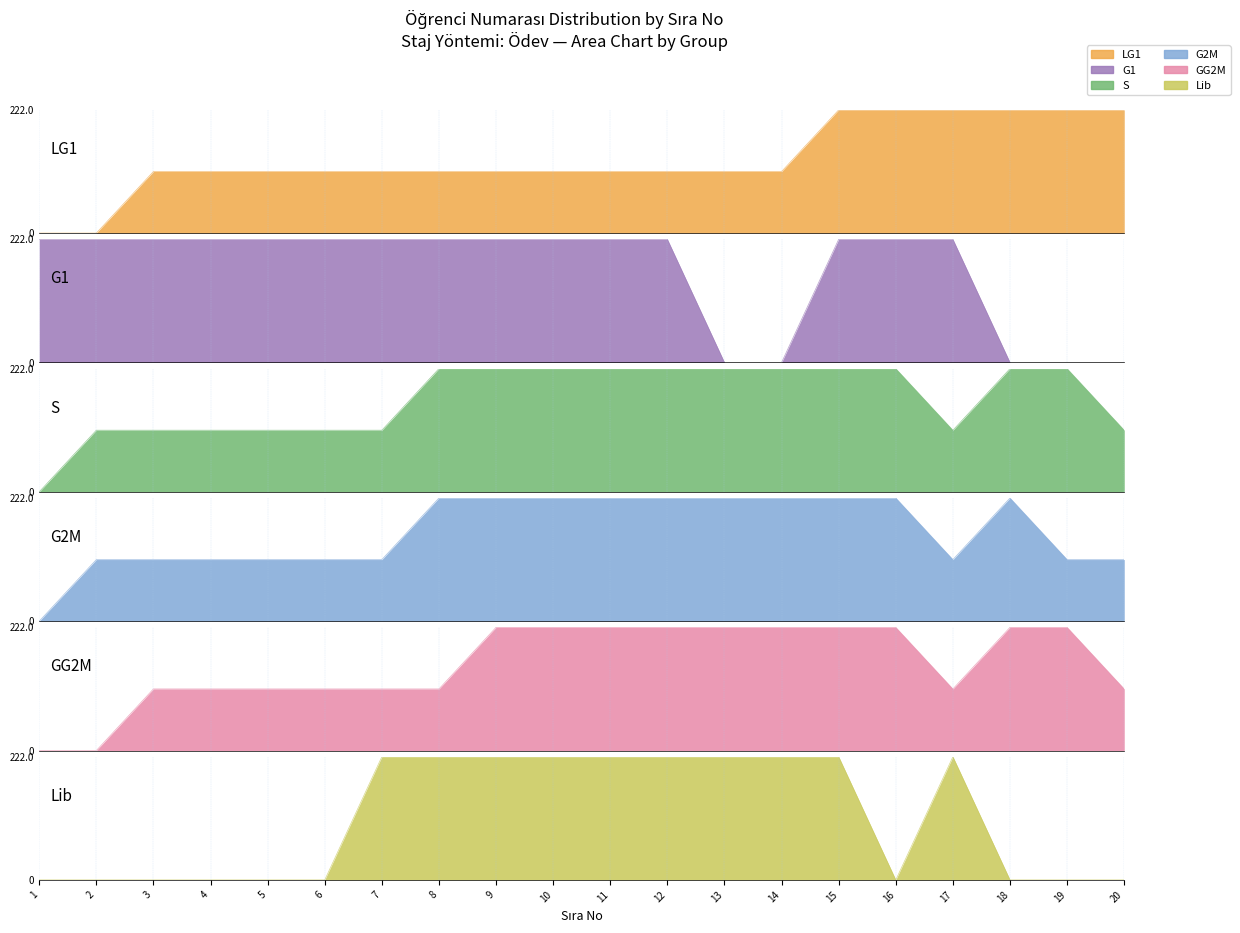

How many intersections are there between G1 and Lib?

5